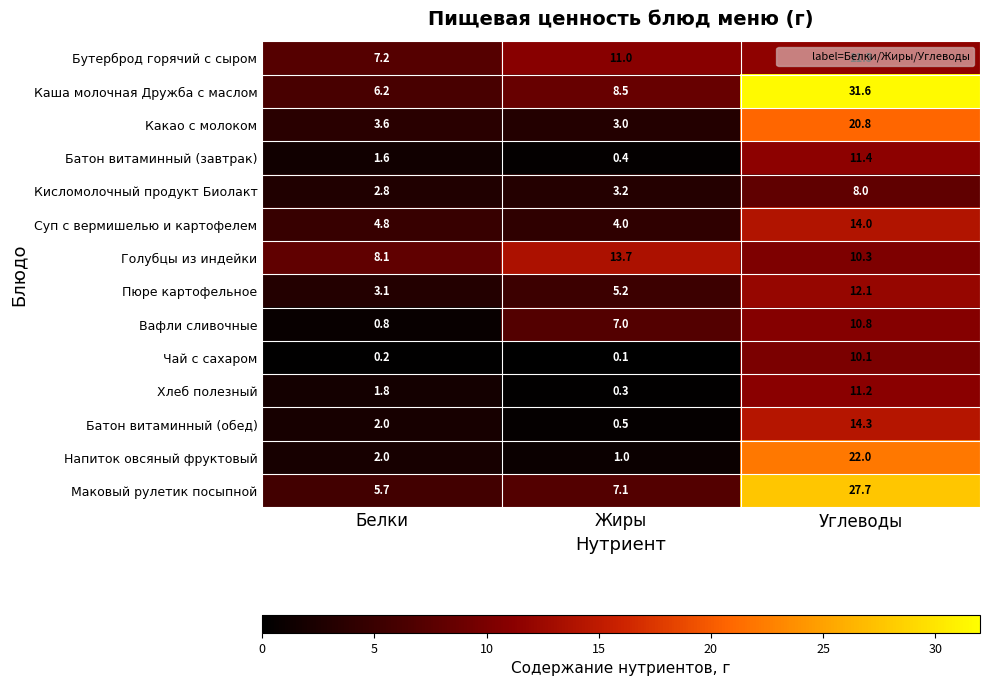

At which category is the sum across all series the highest?

Углеводы